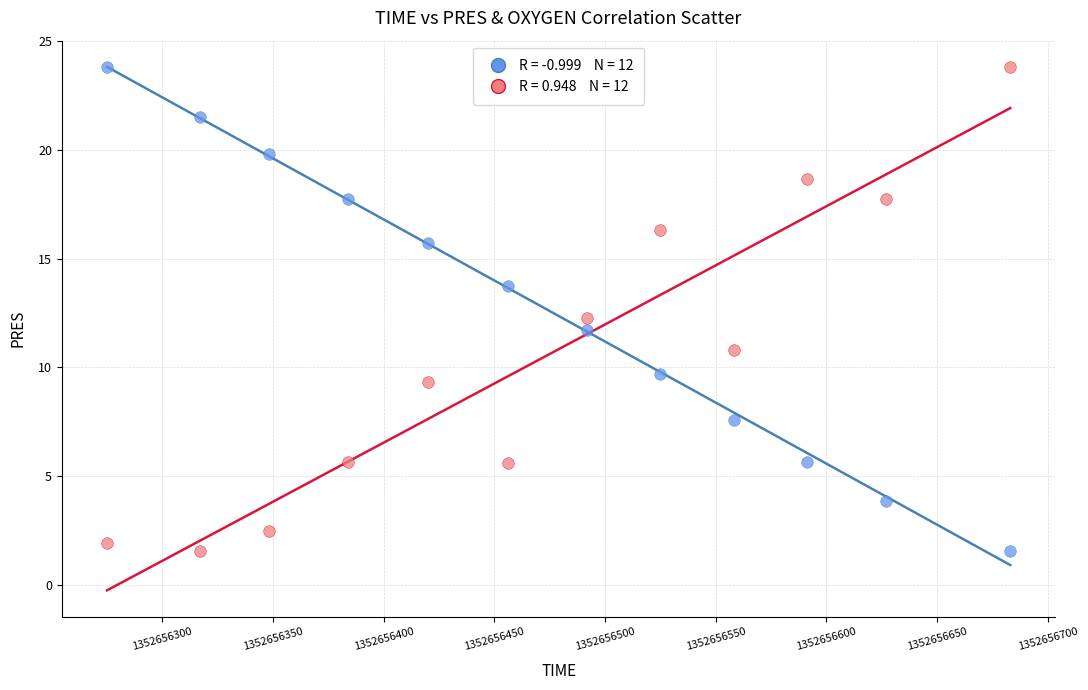

Across all data points, what is the range of X values (max minus min)?

408.0